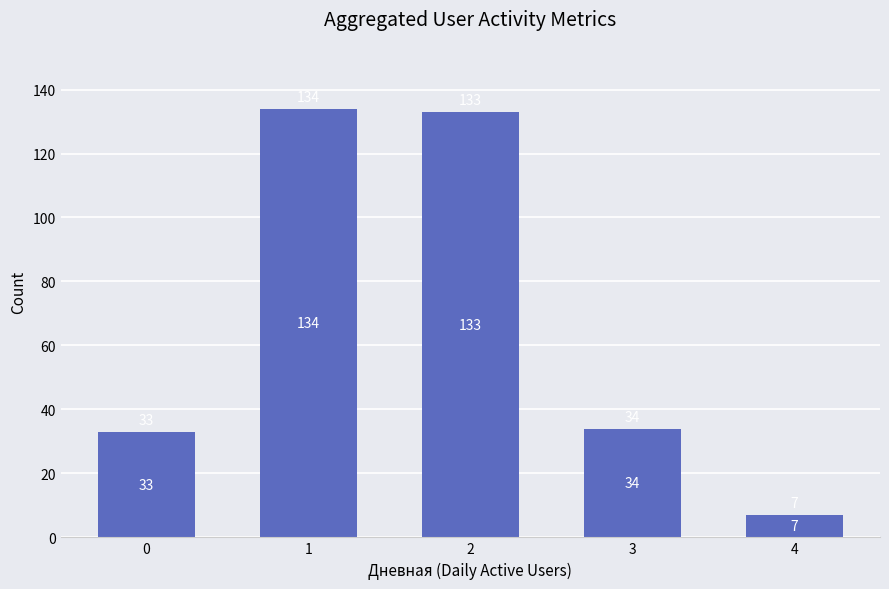

Which category has the highest value across all series?

1